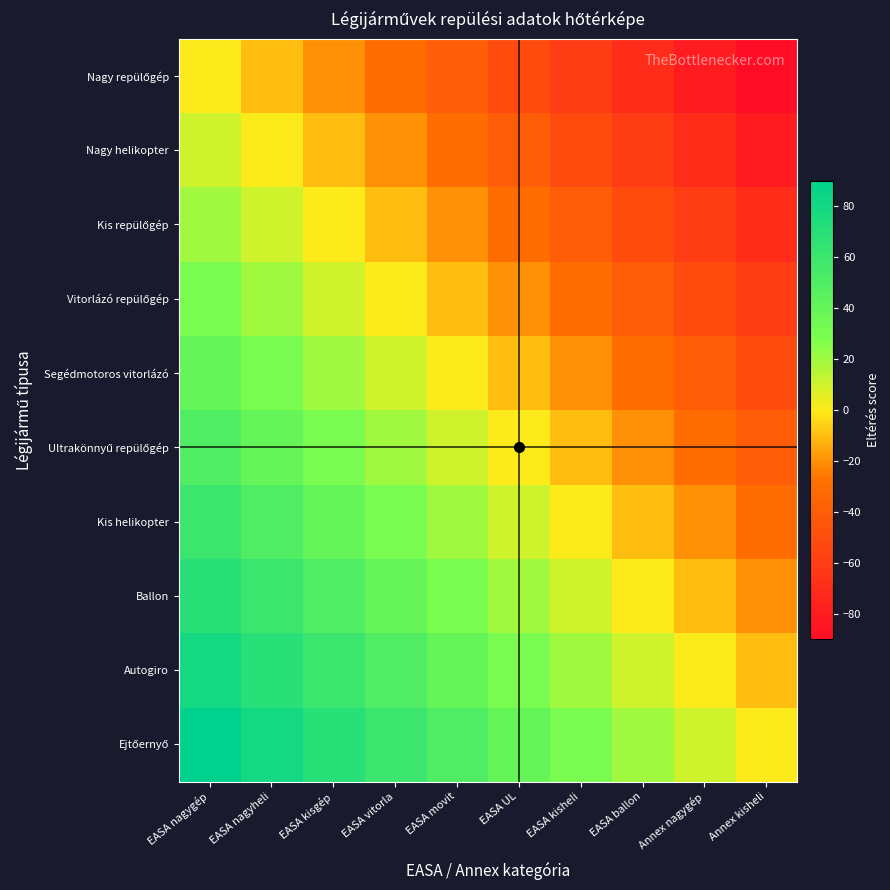

Rank the series at EASA kisgép from lowest to highest value.

Nagy repülőgép, Nagy helikopter, Kis repülőgép, Vitorlázó repülőgép, Segédmotoros vitorlázó, Ultrakönnyű repülőgép, Kis helikopter, Ballon, Autogiro, Ejtőernyő